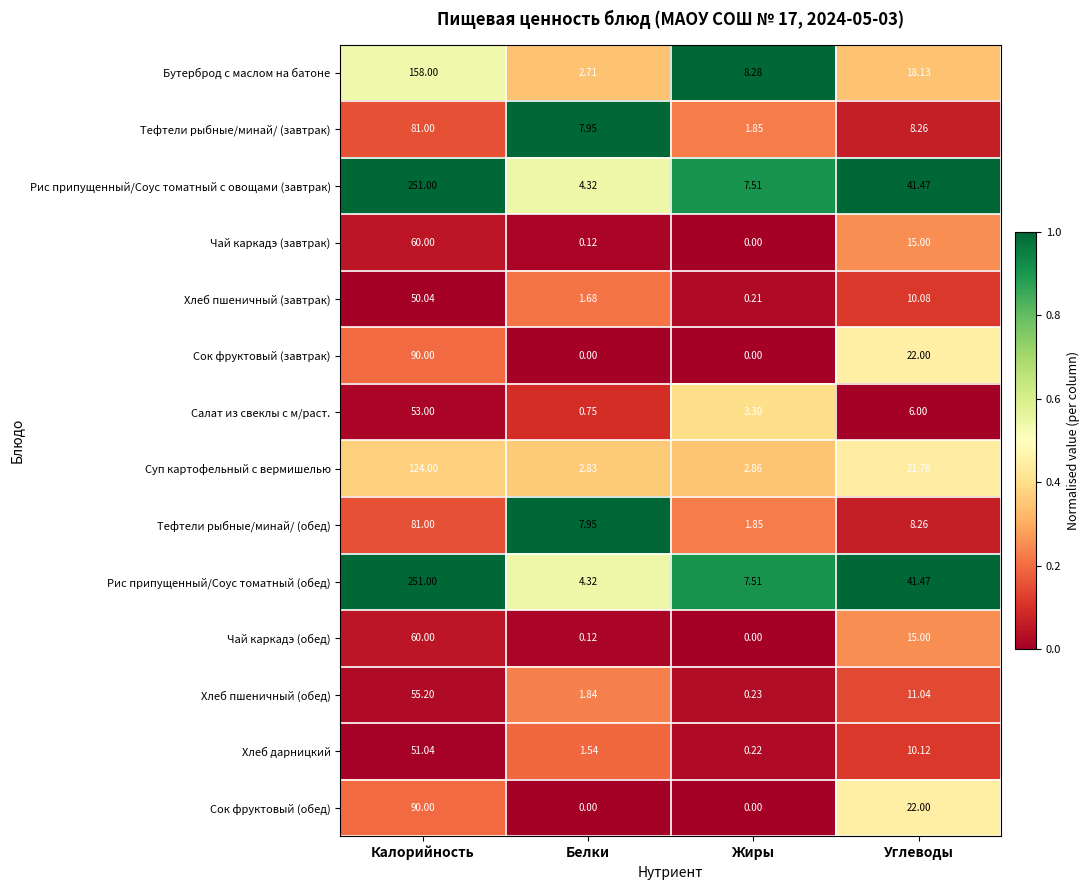

Which category has the highest value across all series?

Калорийность